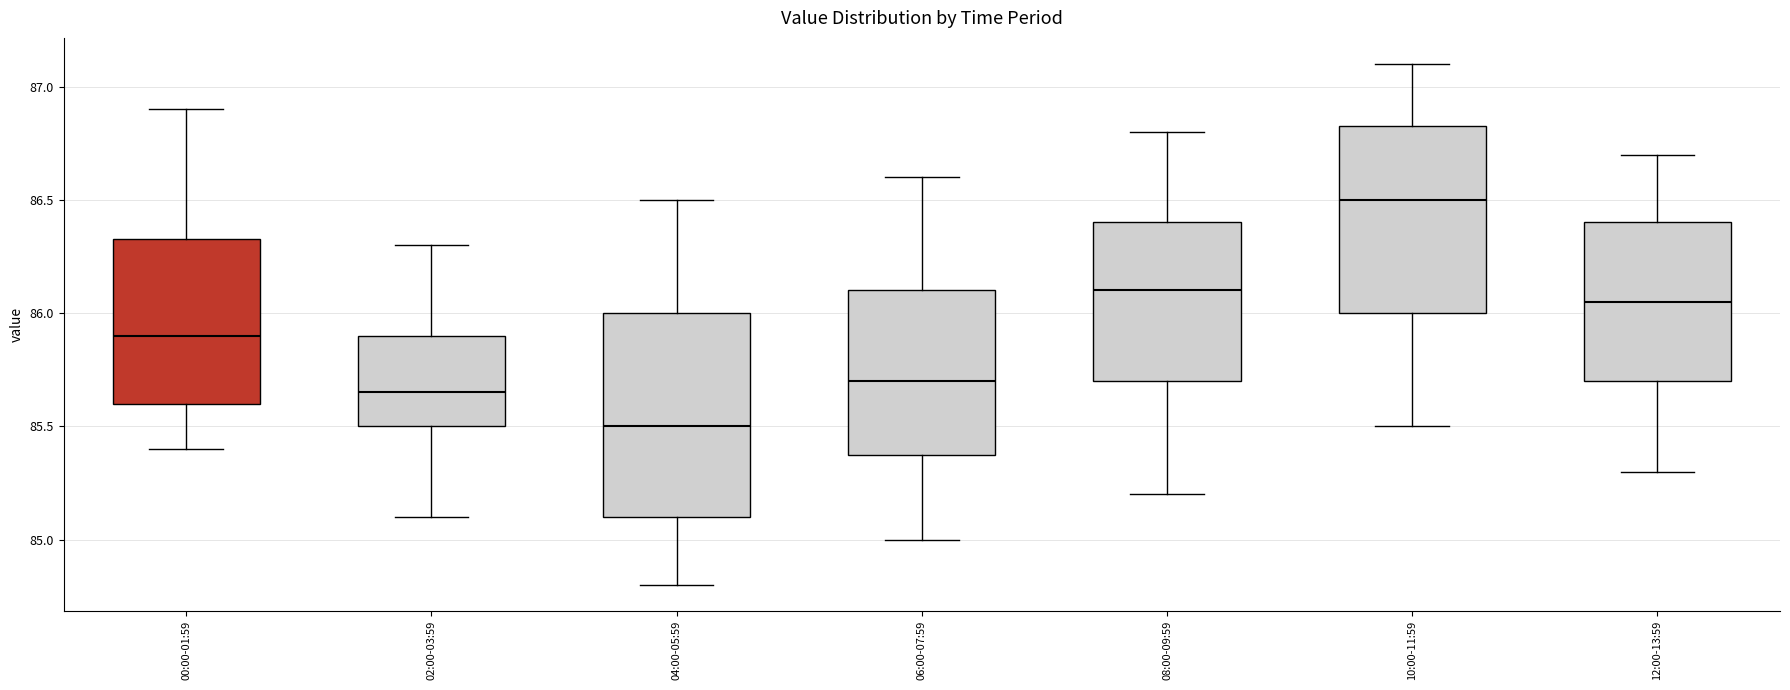

Reading left to right, transcribe this box plot: for each box, give where its median line is, the range the box spans, and where its two whiskers end, as read against the y-axis. The values are not printed on the chart, so give them approximately, as read against the axis.

00:00-01:59: median 85.90, box 85.60 to 86.35, whiskers 85.40 to 86.90
02:00-03:59: median 85.65, box 85.50 to 85.90, whiskers 85.10 to 86.30
04:00-05:59: median 85.50, box 85.10 to 86.00, whiskers 84.80 to 86.50
06:00-07:59: median 85.70, box 85.40 to 86.10, whiskers 85.00 to 86.60
08:00-09:59: median 86.10, box 85.70 to 86.40, whiskers 85.20 to 86.80
10:00-11:59: median 86.50, box 86.00 to 86.85, whiskers 85.50 to 87.10
12:00-13:59: median 86.05, box 85.70 to 86.40, whiskers 85.30 to 86.70